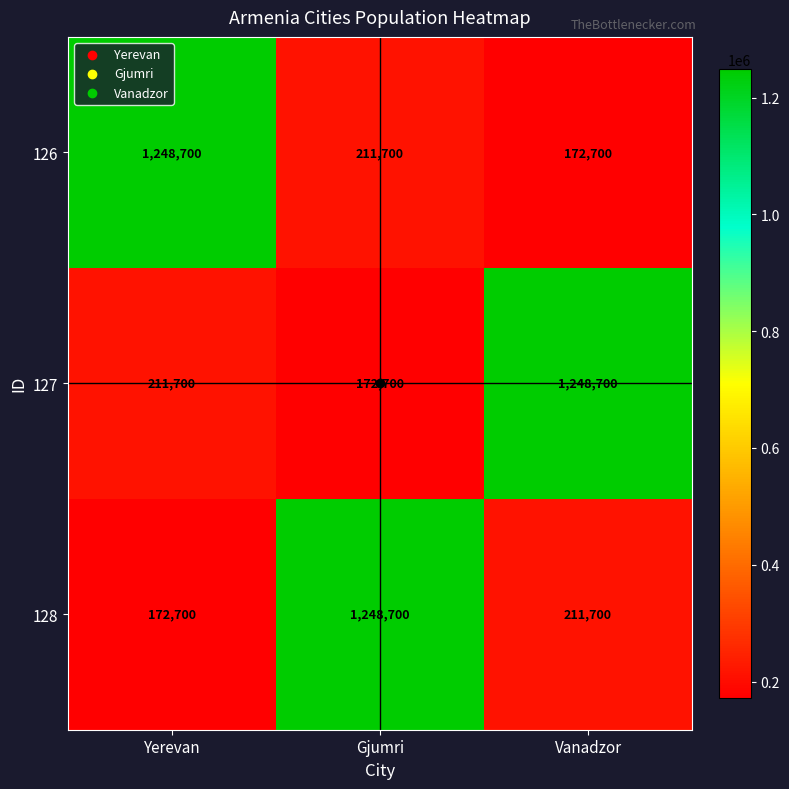

The 128 series shows 267275 at Yerevan. True or false?

False